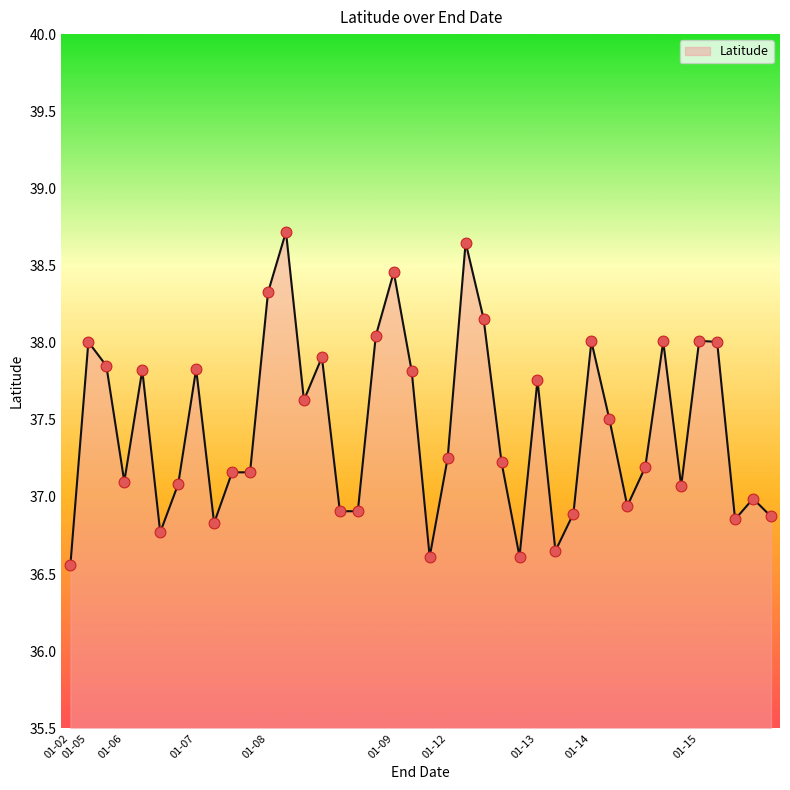

What is the smallest value displayed?

36.6